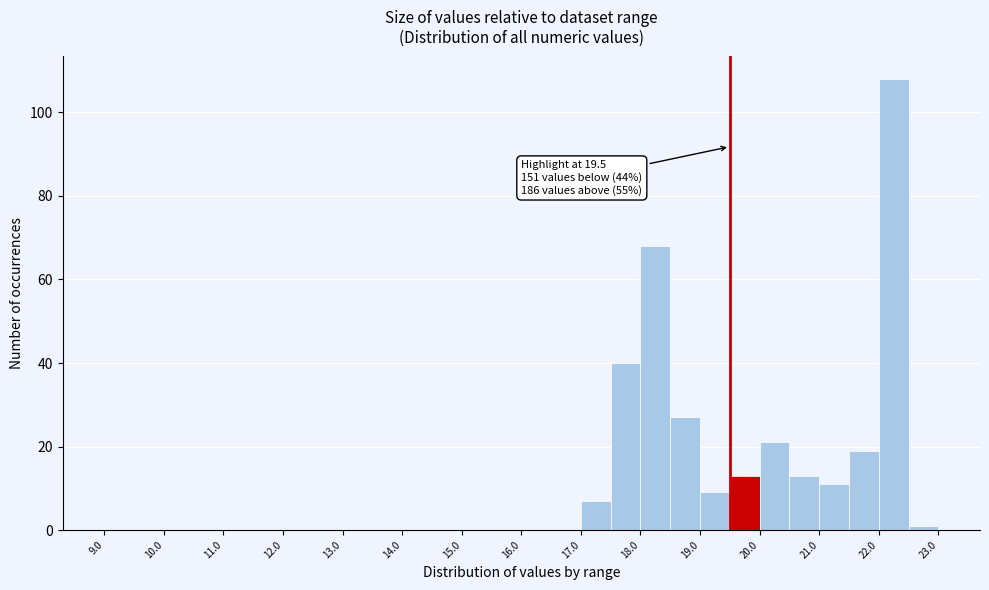

Over which range of the x-axis is the bar tallest?

22.0 to 22.5